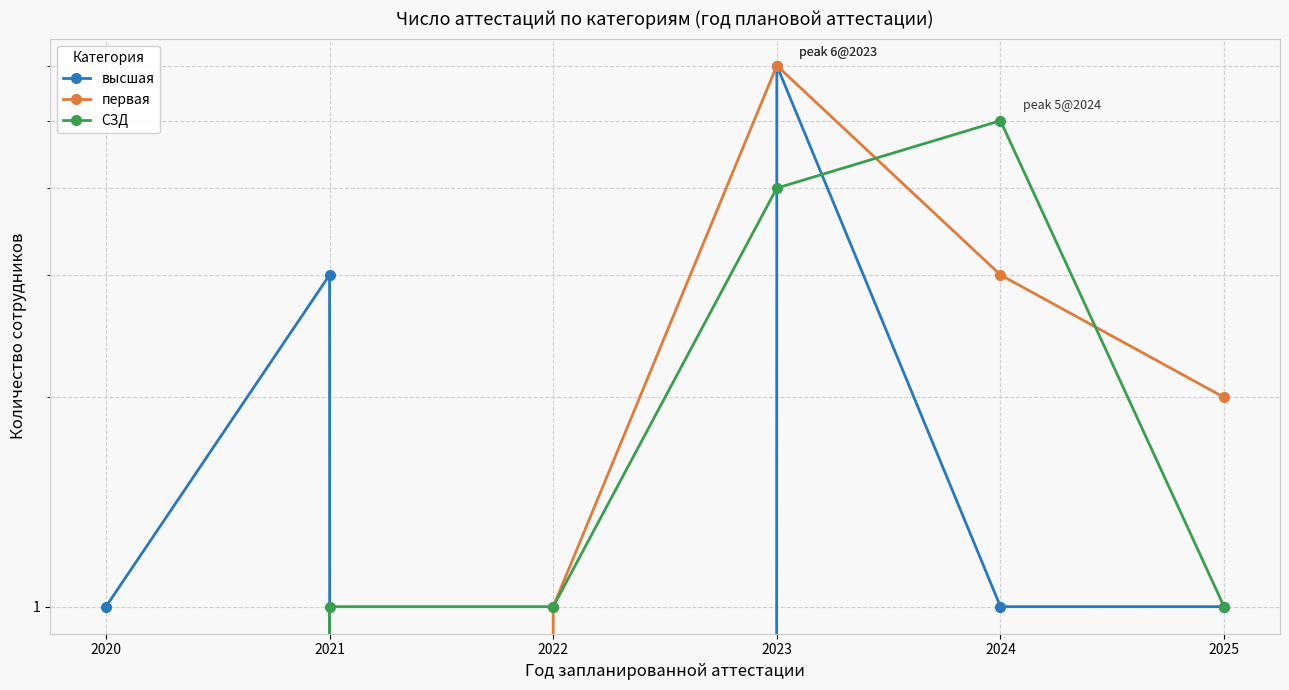

Is this an area chart (filled region under the line)?

No